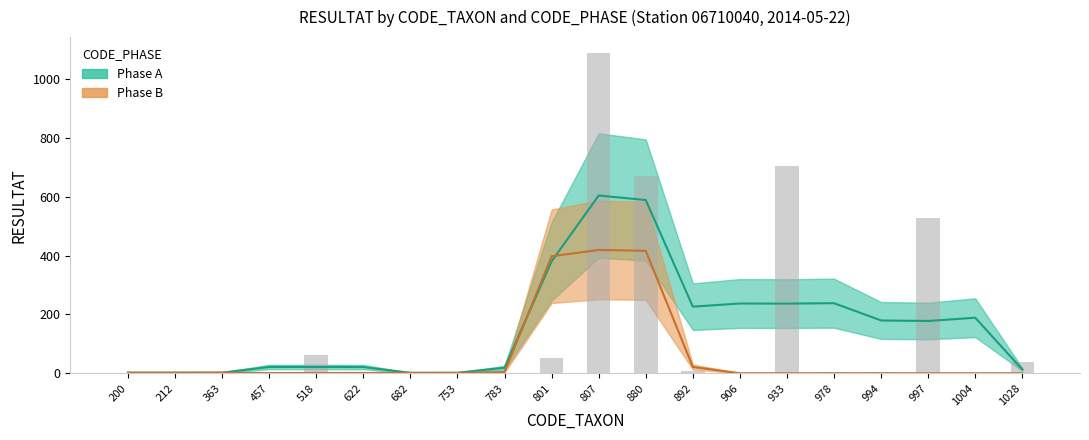

The value of Phase B at 682 is 0. True or false?

True